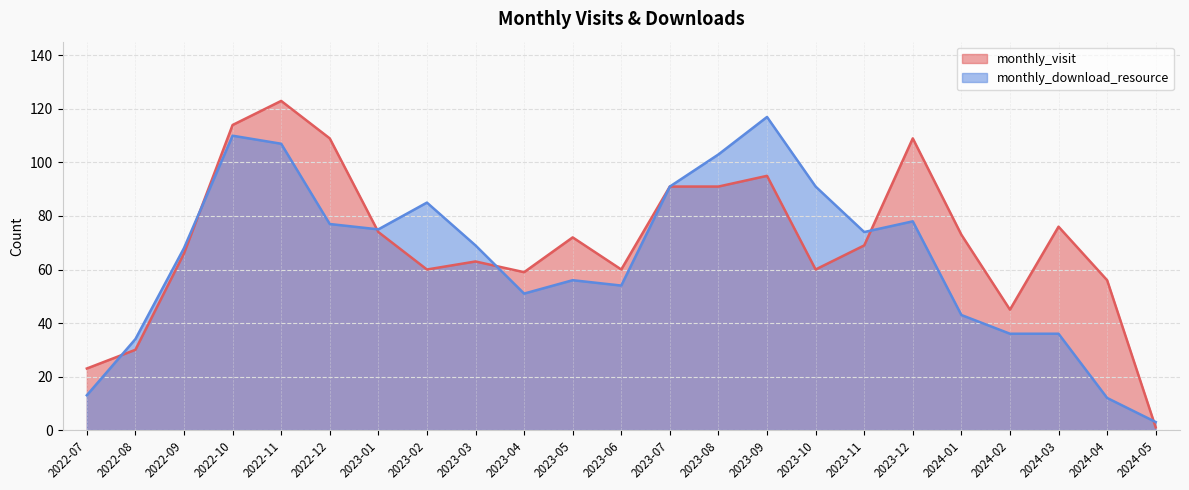

Which category has the lowest value across all series?

2024-05